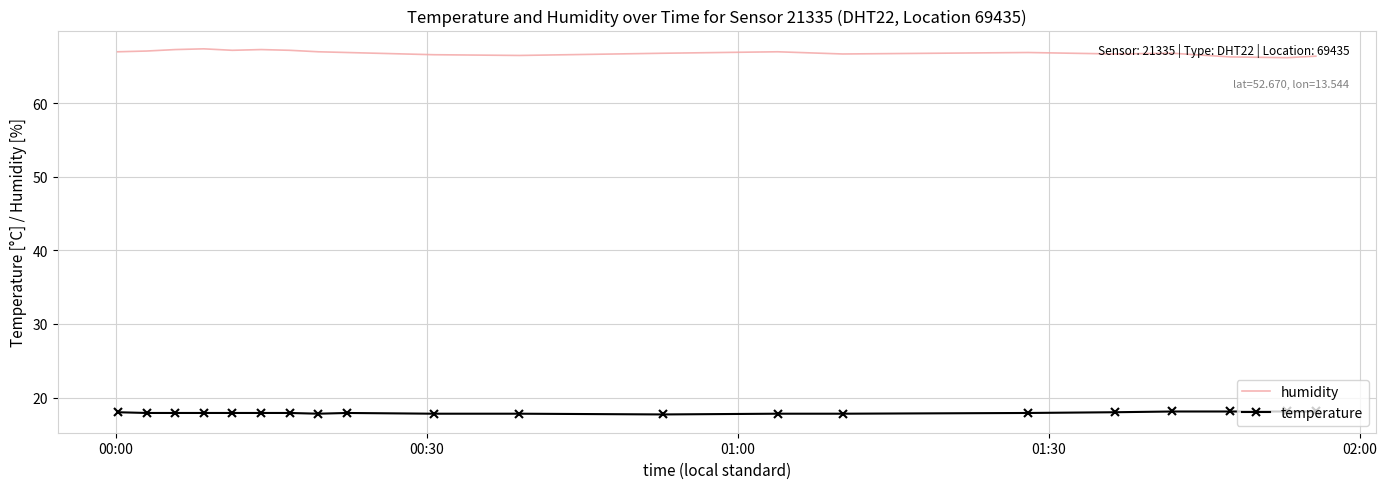

What are all the series names shown in the legend?

humidity, temperature